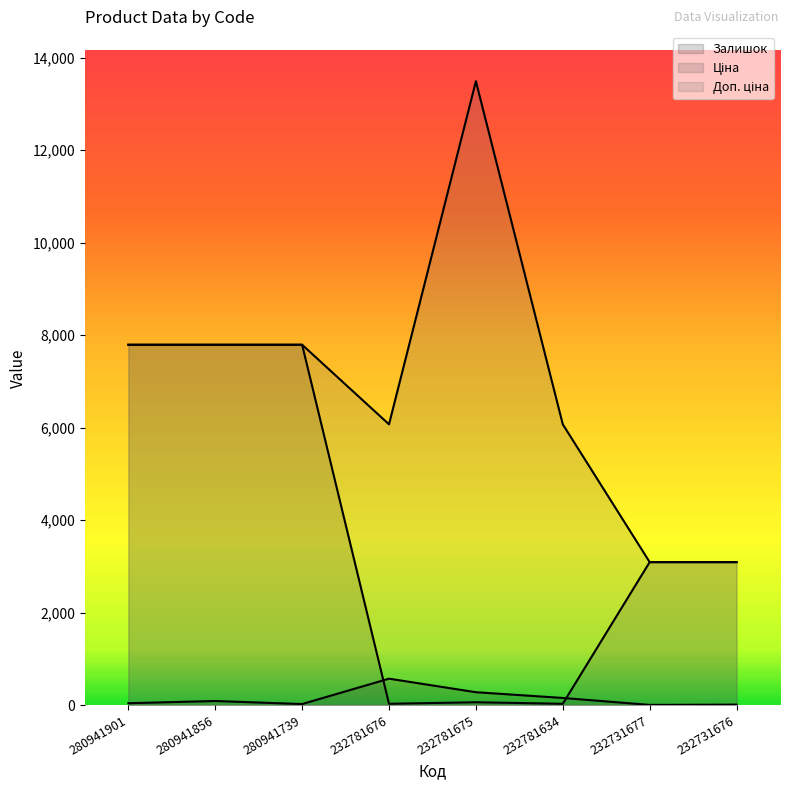

How many values in the Доп. ціна series exceed 7792?

4